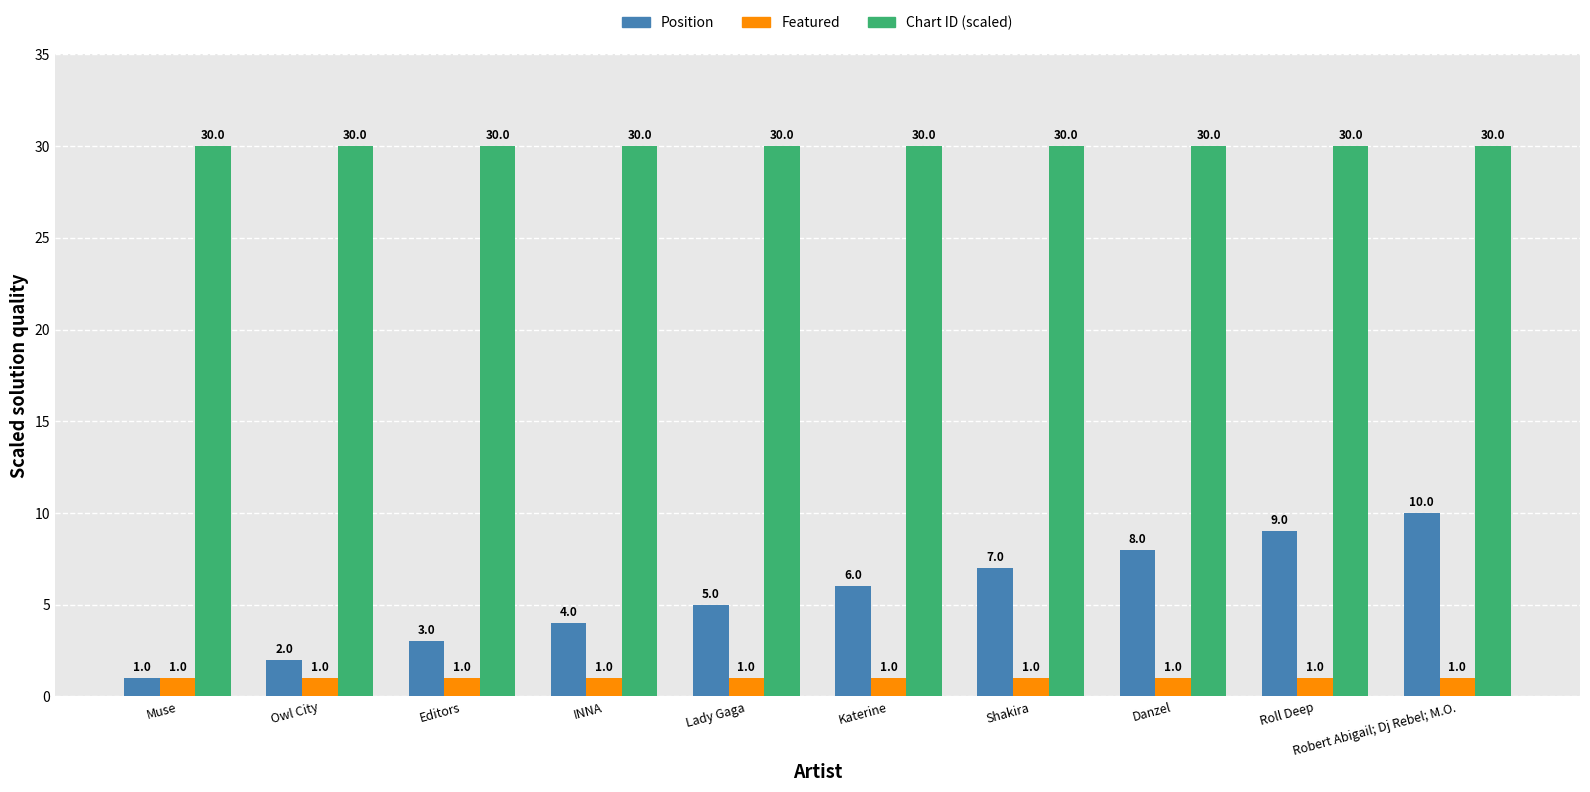

Are the bars horizontal?

No